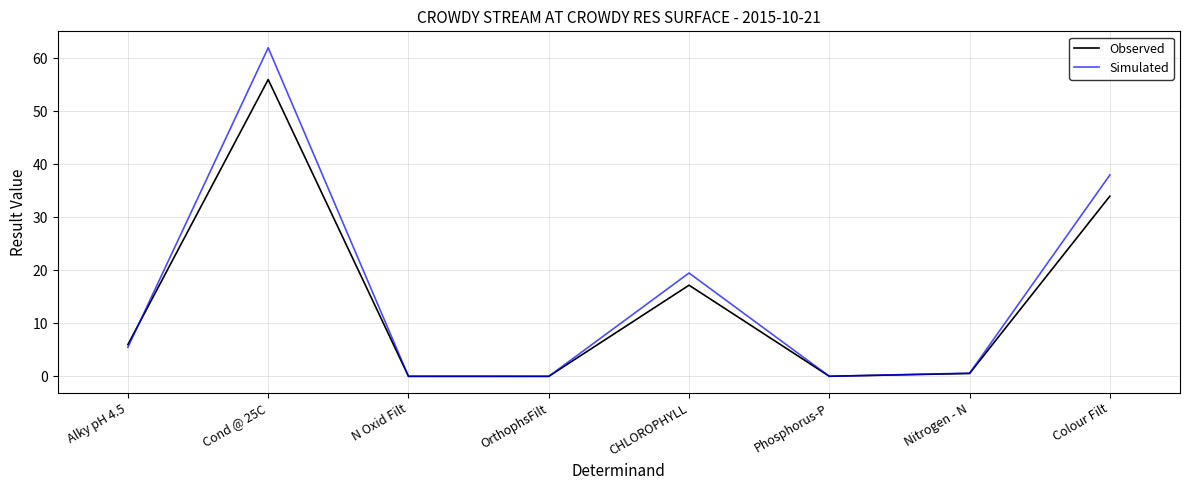

Which category has the highest value in the Observed series?

Cond @ 25C